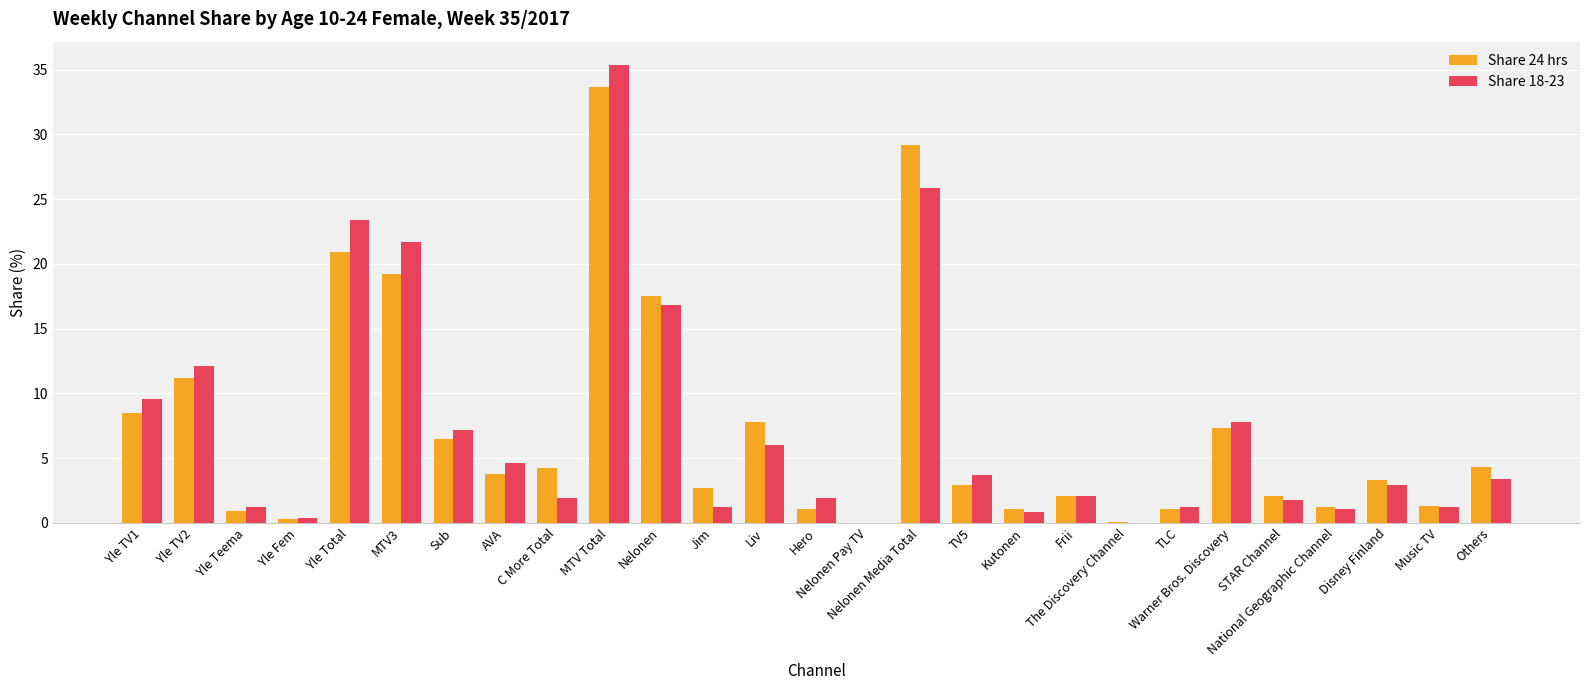

At which category is the sum across all series the highest?

MTV Total